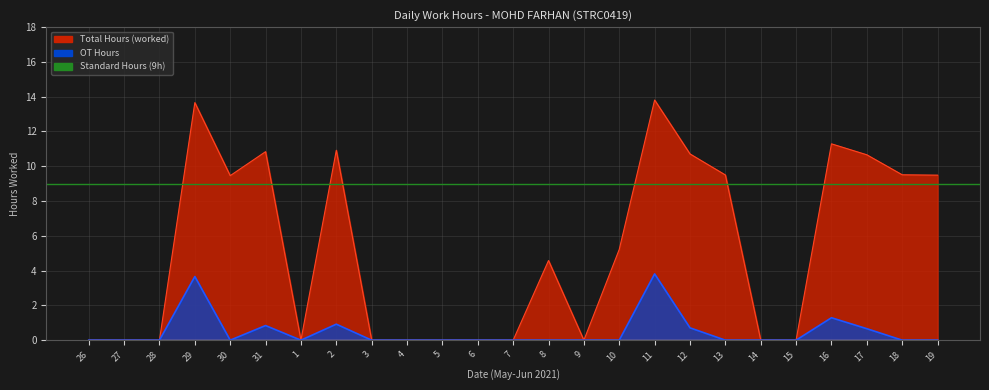

Which series changed the most between 29 and 3?

Total Hours